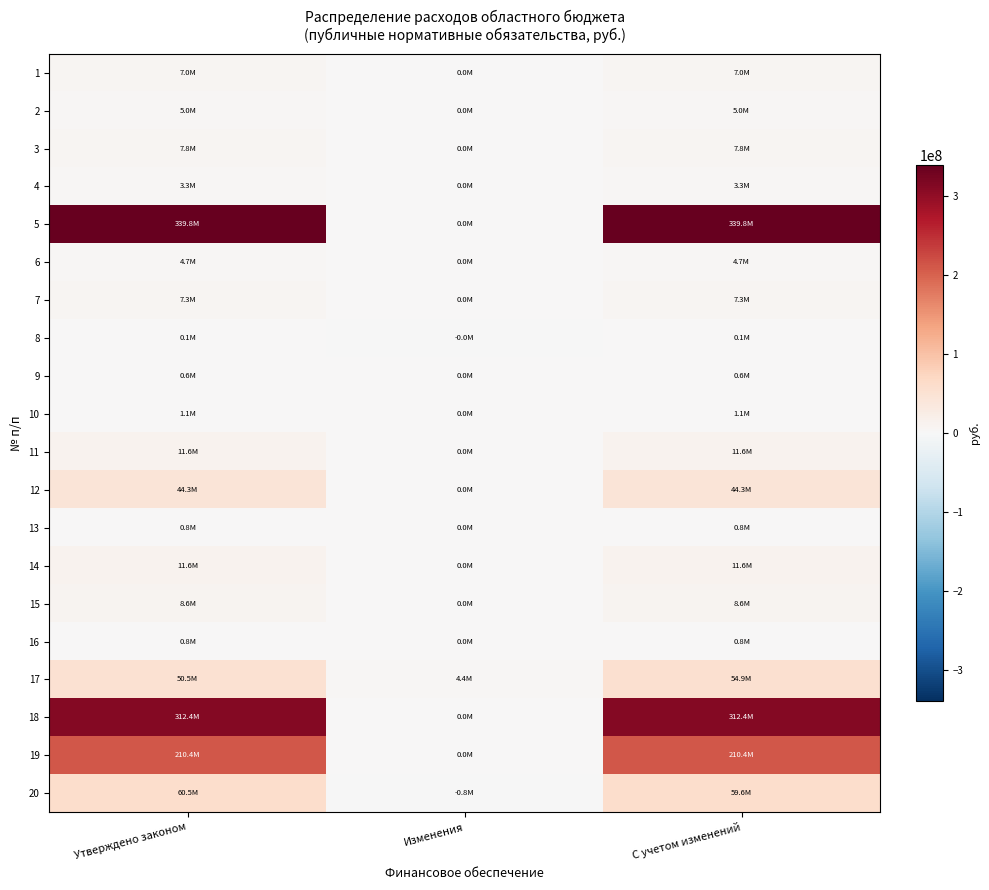

Between С учетом изменений and Изменения, which is larger?

С учетом изменений